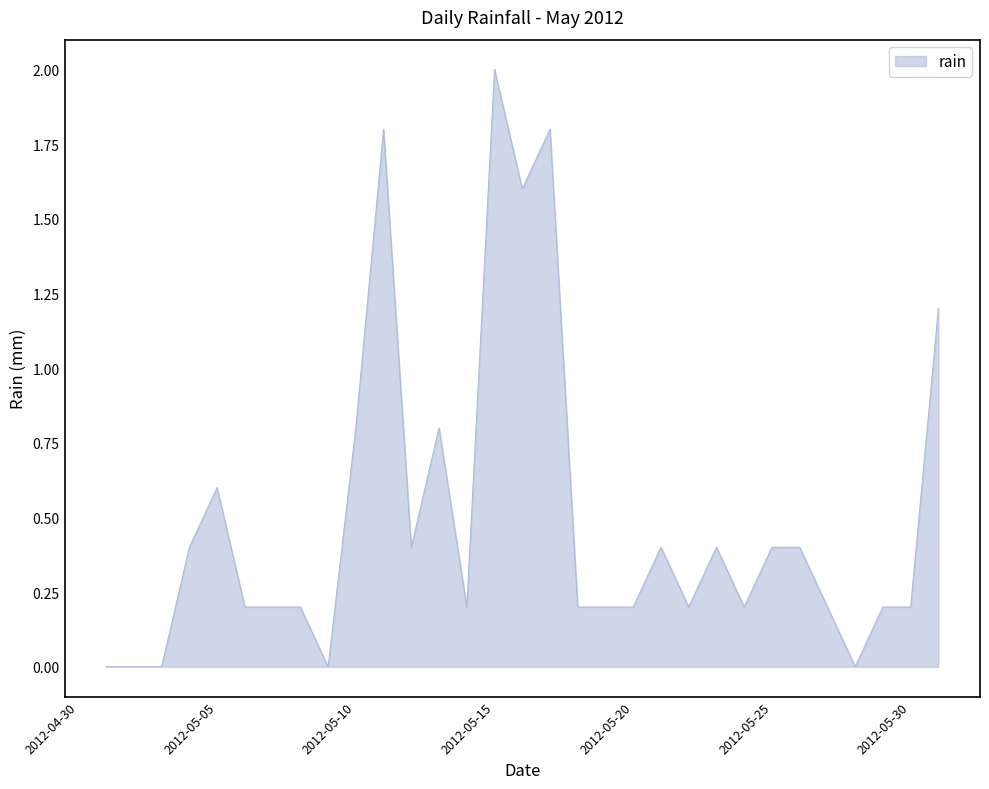

Rank the categories by value from highest to lowest.

2012-05-15, 2012-05-11, 2012-05-17, 2012-05-16, 2012-05-31, 2012-05-10, 2012-05-13, 2012-05-05, 2012-05-04, 2012-05-12, 2012-05-21, 2012-05-23, 2012-05-25, 2012-05-26, 2012-05-06, 2012-05-07, 2012-05-08, 2012-05-14, 2012-05-18, 2012-05-19, 2012-05-20, 2012-05-22, 2012-05-24, 2012-05-27, 2012-05-29, 2012-05-30, 2012-05-01, 2012-05-02, 2012-05-03, 2012-05-09, 2012-05-28